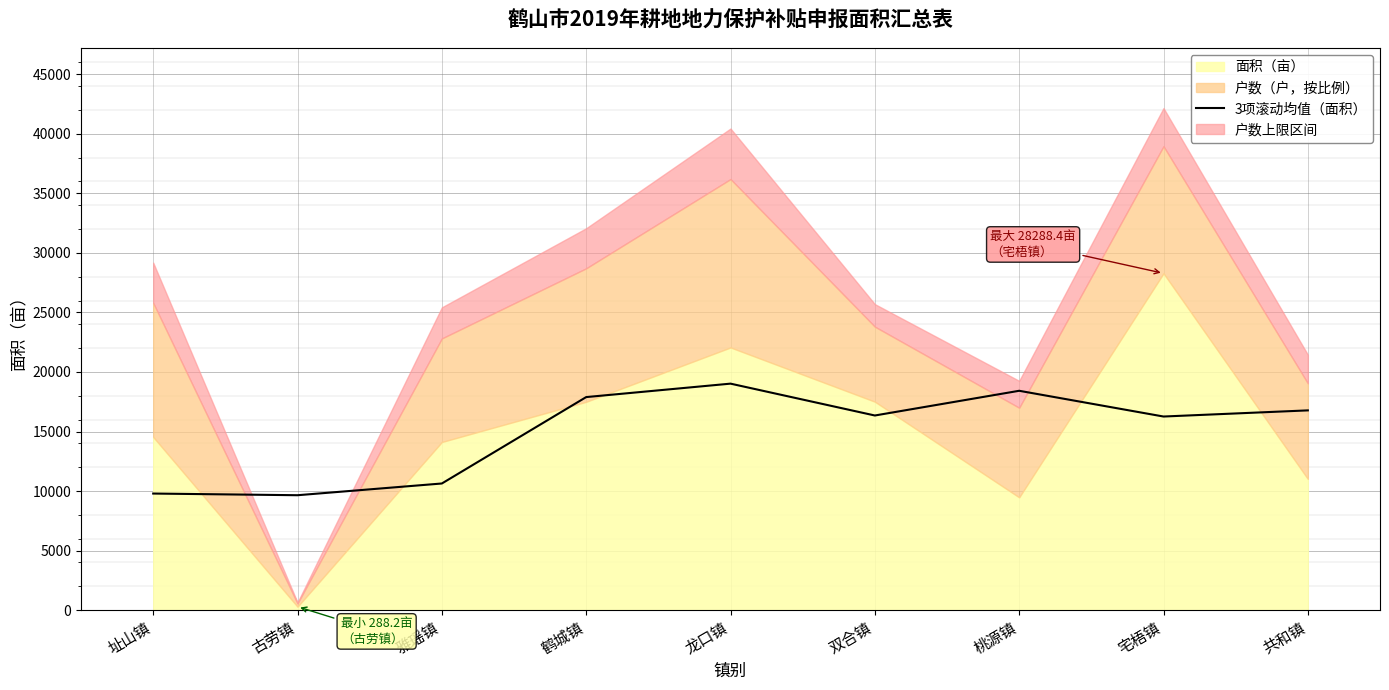

Is it true that the value at 龙口镇 is 12850.3?

False